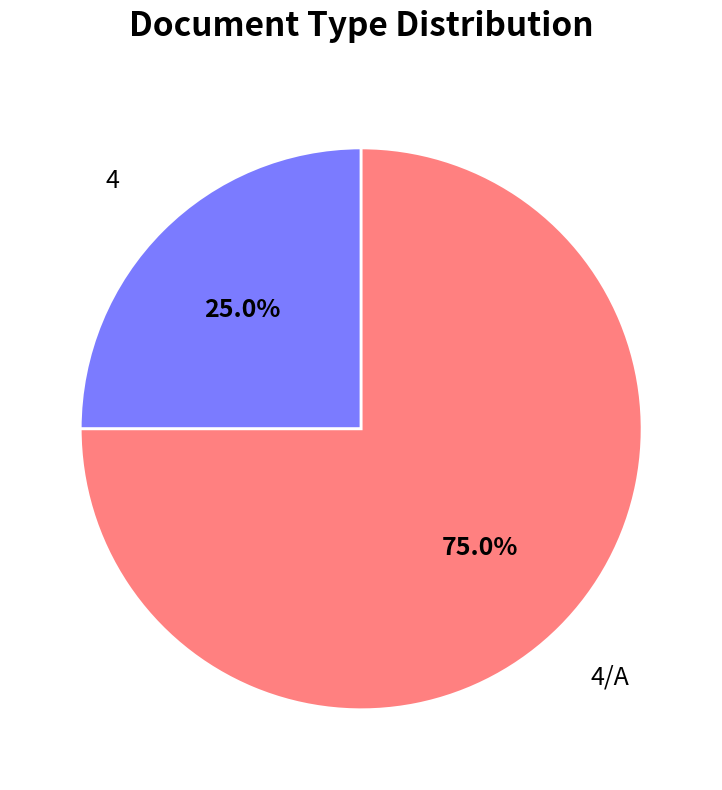

Approximately how many times larger is the value at 4 compared to 4/A?

0.3